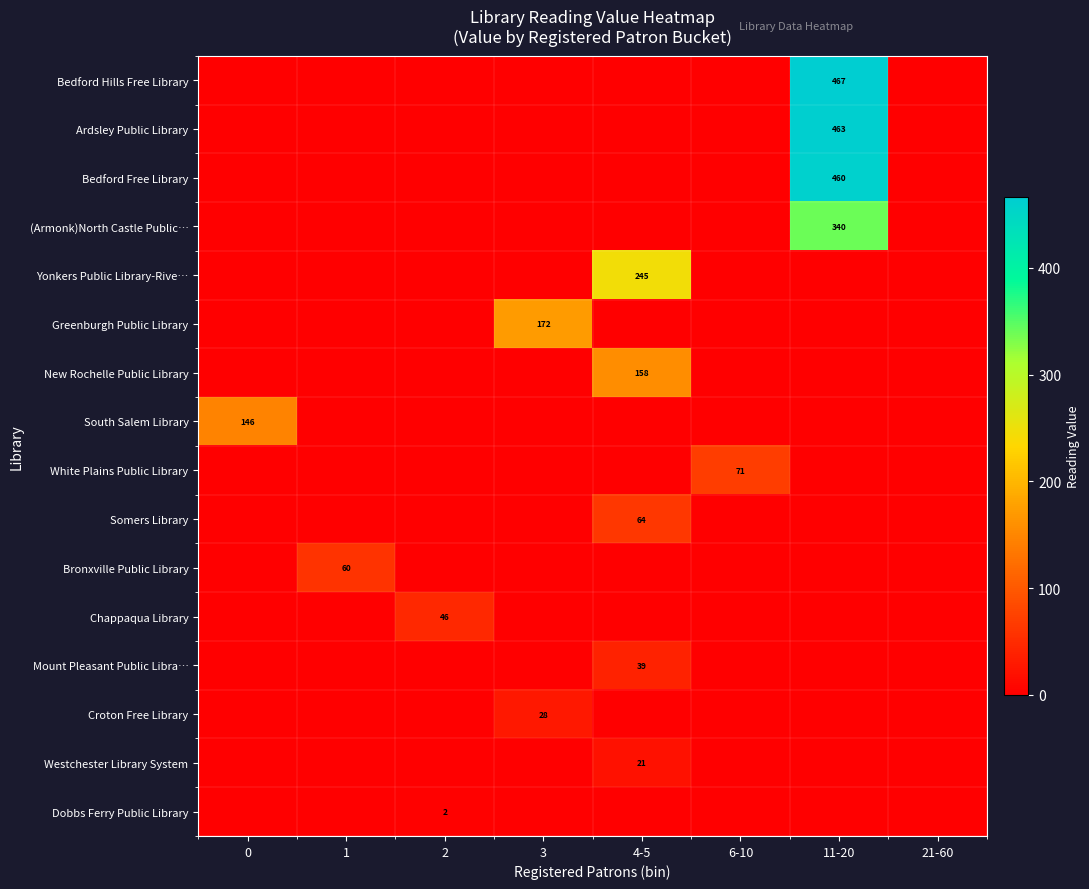

At which category is the sum across all series the highest?

11-20